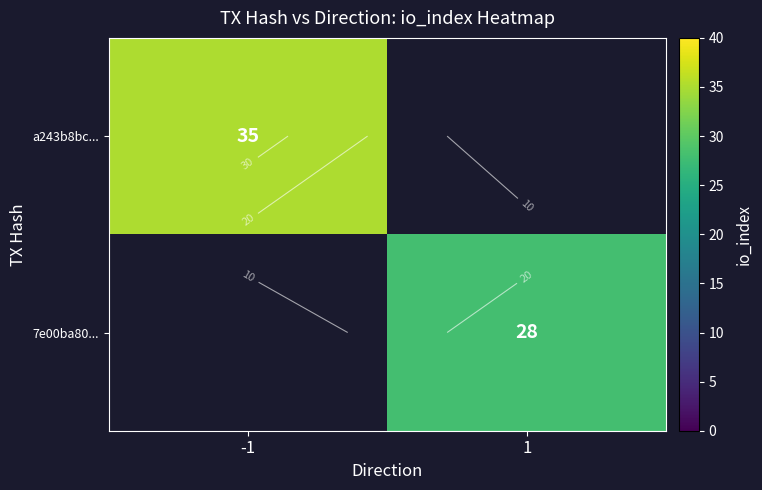

Rank the series by their average value, from highest to lowest.

a243b8bc..., 7e00ba80...